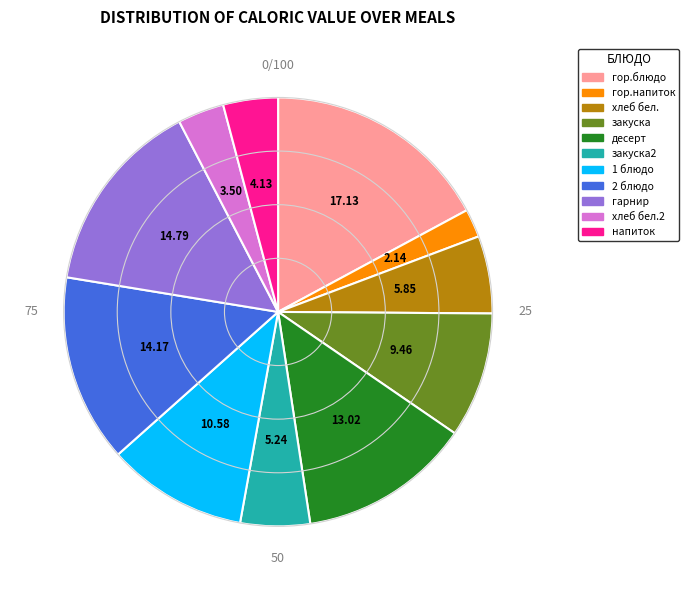

Rank the categories by value from highest to lowest.

гор.блюдо, гарнир, 2 блюдо, десерт, 1 блюдо, закуска, хлеб бел., закуска2, напиток, хлеб бел.2, гор.напиток